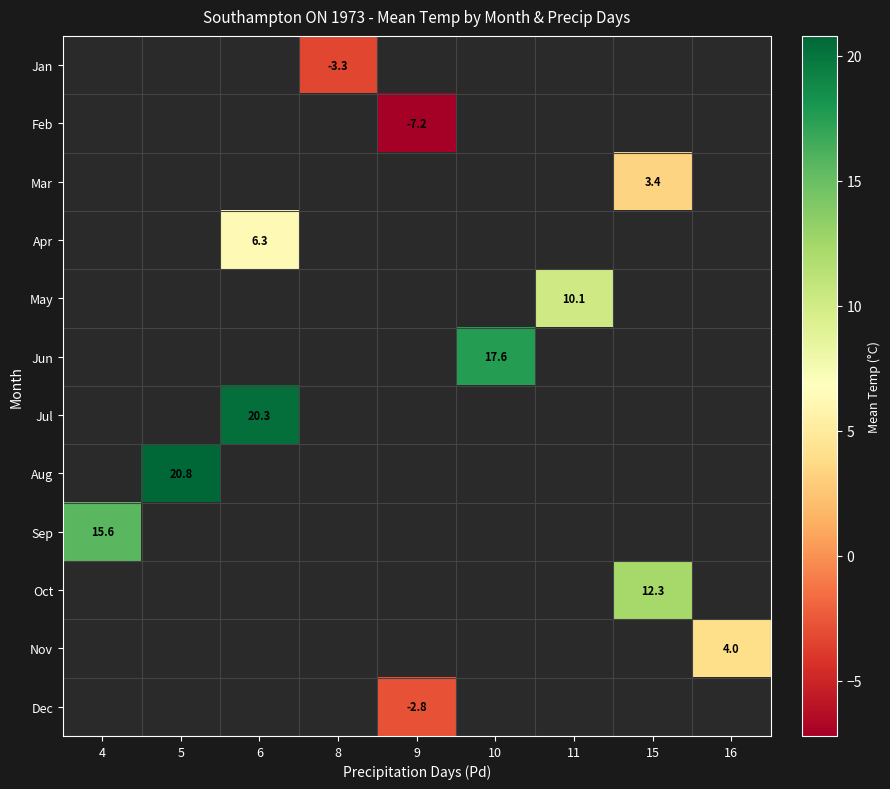

The Oct series shows 12.3 at 15. True or false?

True